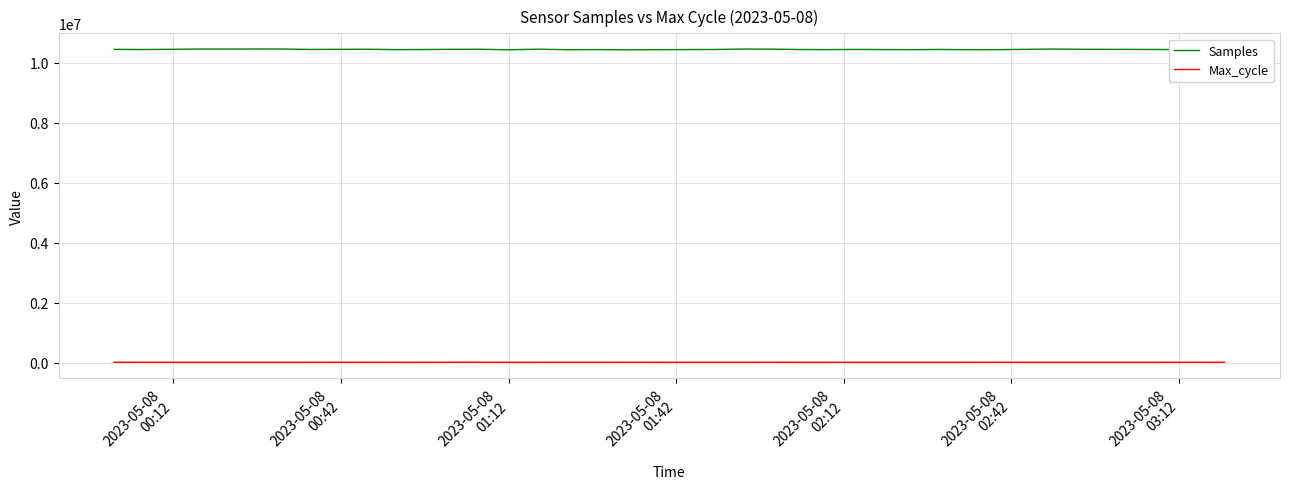

True or false: Samples and Max_cycle intersect in this chart.

False